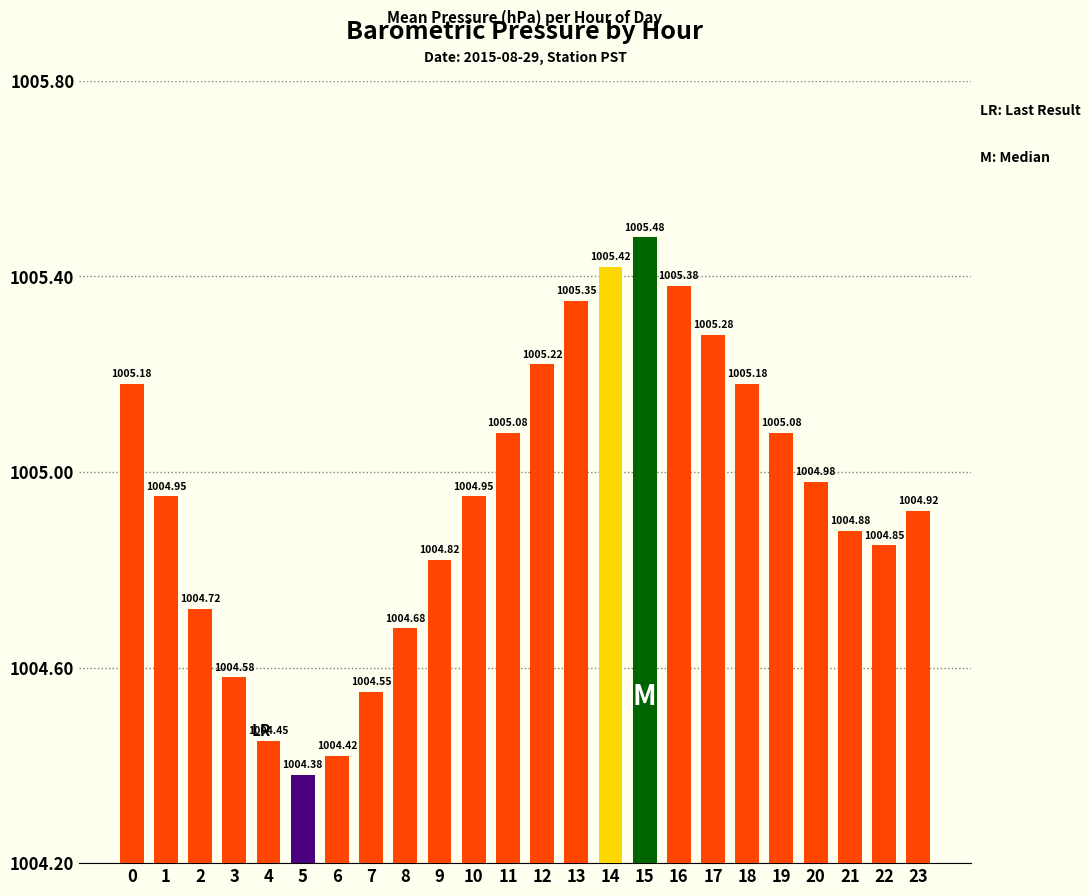

What is the sum of the values at 1 and 4?

2009.4